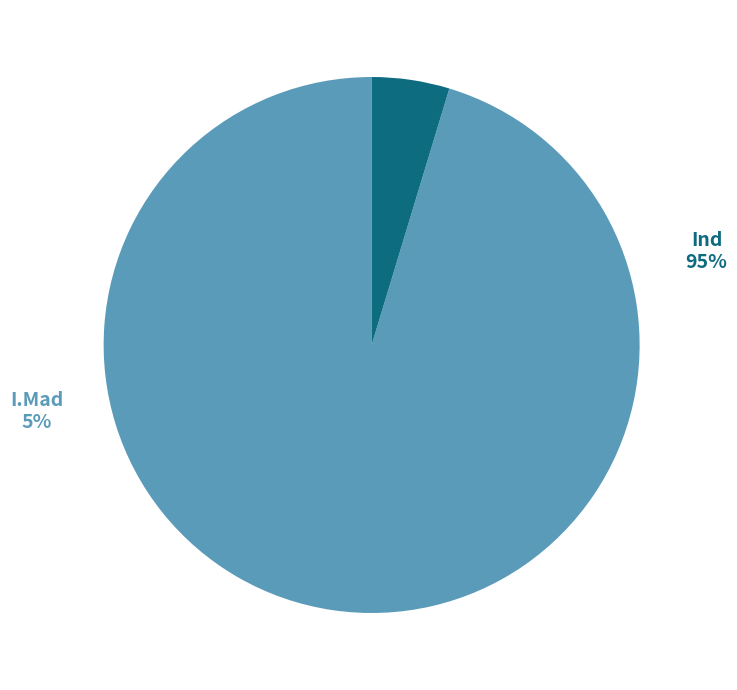

To the nearest percent, what is the combined percentage of I.Mad and Ind?

100%